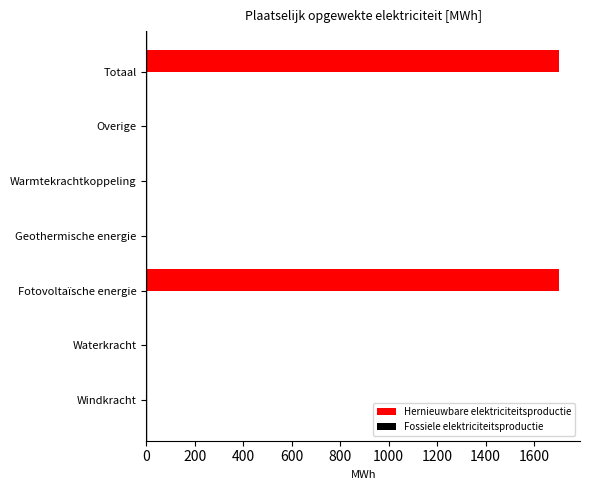

What is the sum of the values at Totaal and Overige?

1704.4